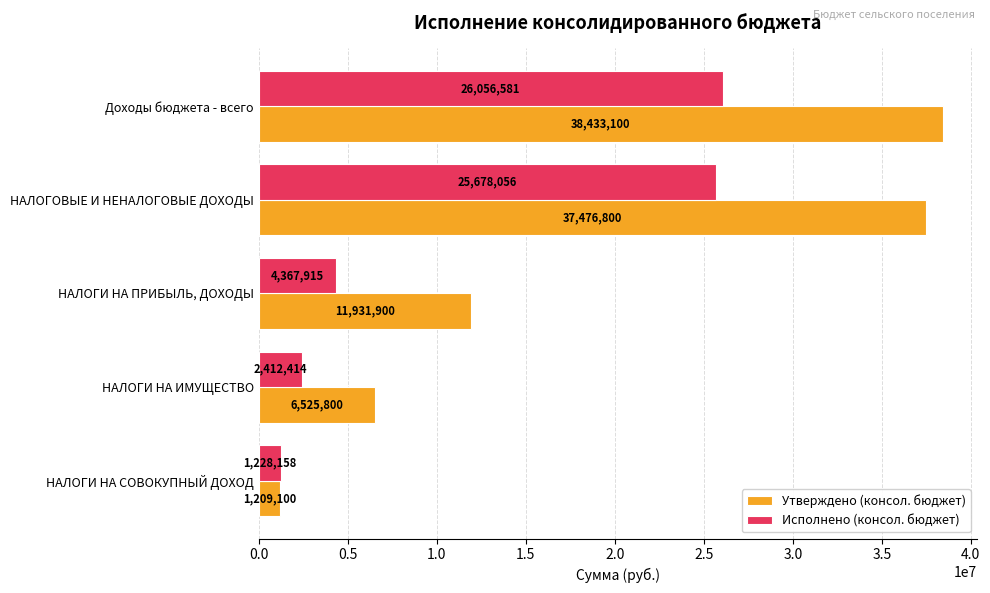

The value of Утверждено (консол. бюджет) at Доходы бюджета - всего is 38433100.0. True or false?

True